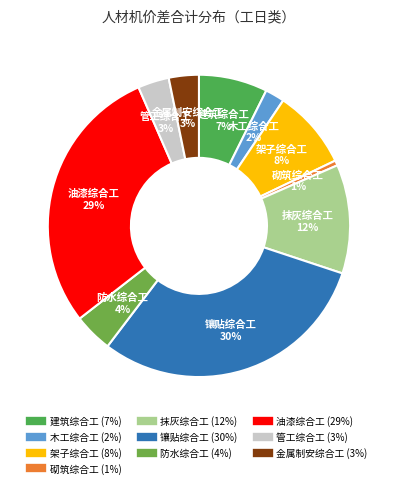

Which slice is the largest?

镶贴综合工